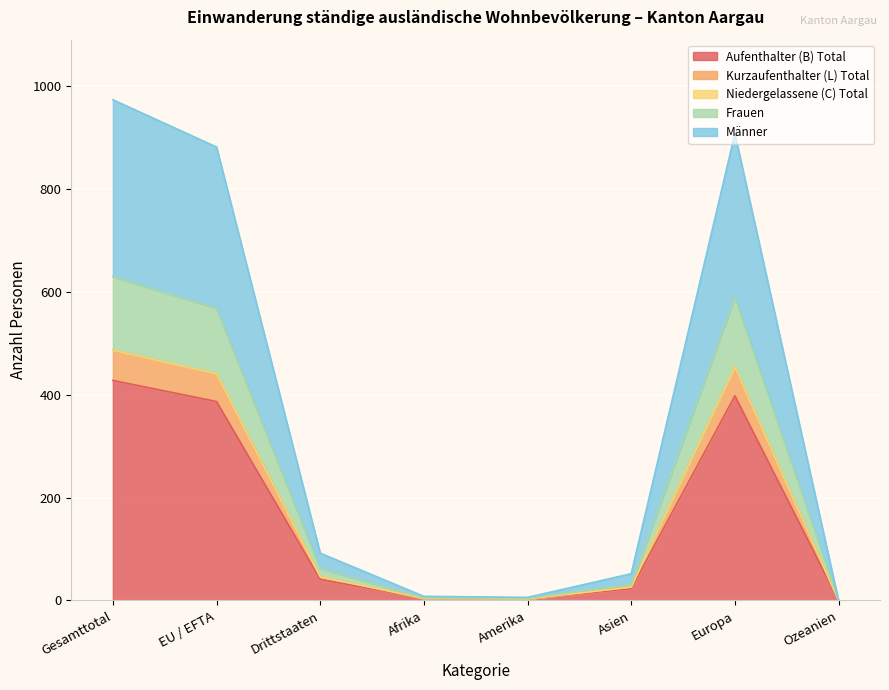

At which label does Aufenthalter (B) Total reach its peak?

Gesamttotal